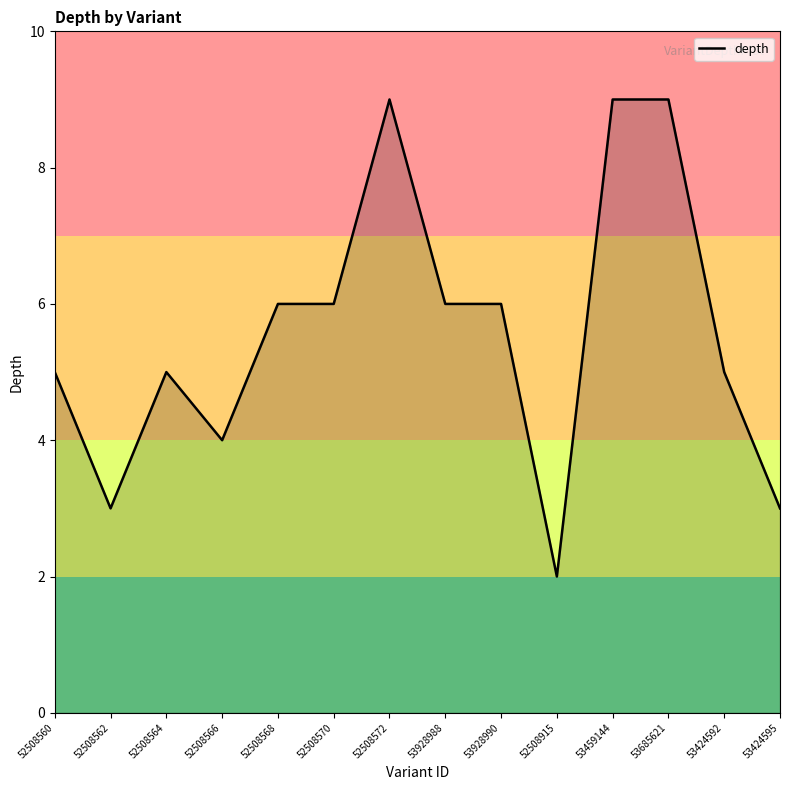

The chart shows a value of 2 at 53928990. True or false?

False